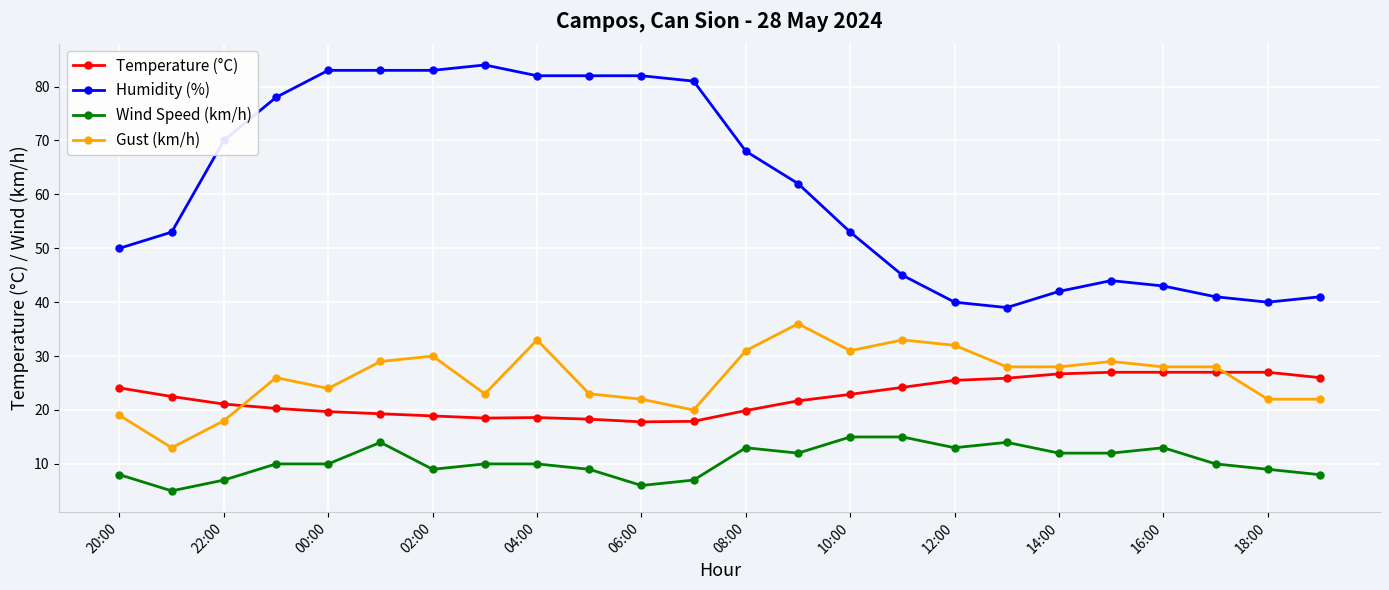

Count the number of data series in this chart.

4